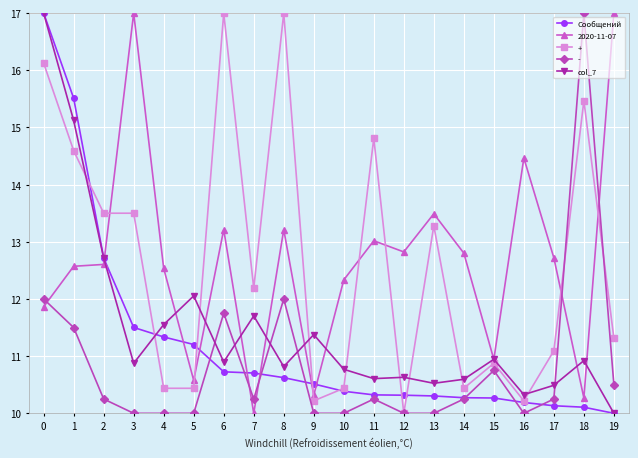

What is the minimum value shown in the chart?

10.0